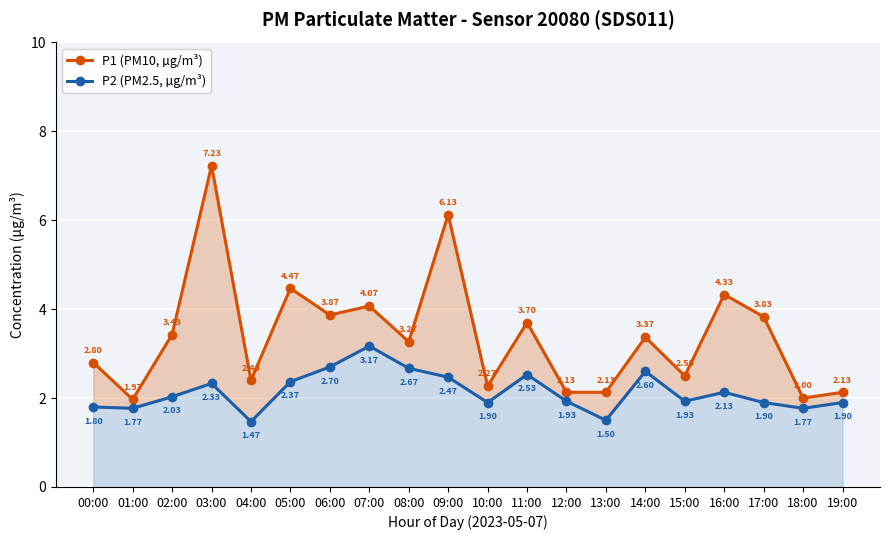

The value of P1 (PM10, µg/m³) at 19:00 is 1.2. True or false?

False